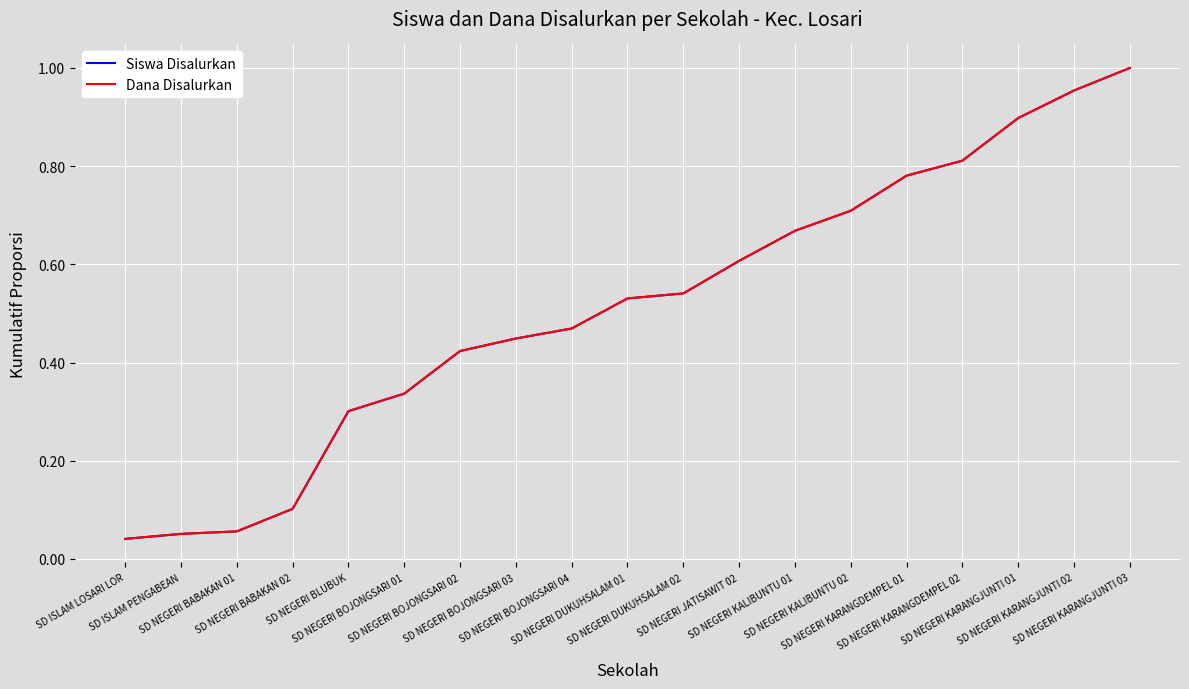

How many lines are shown in the chart?

2